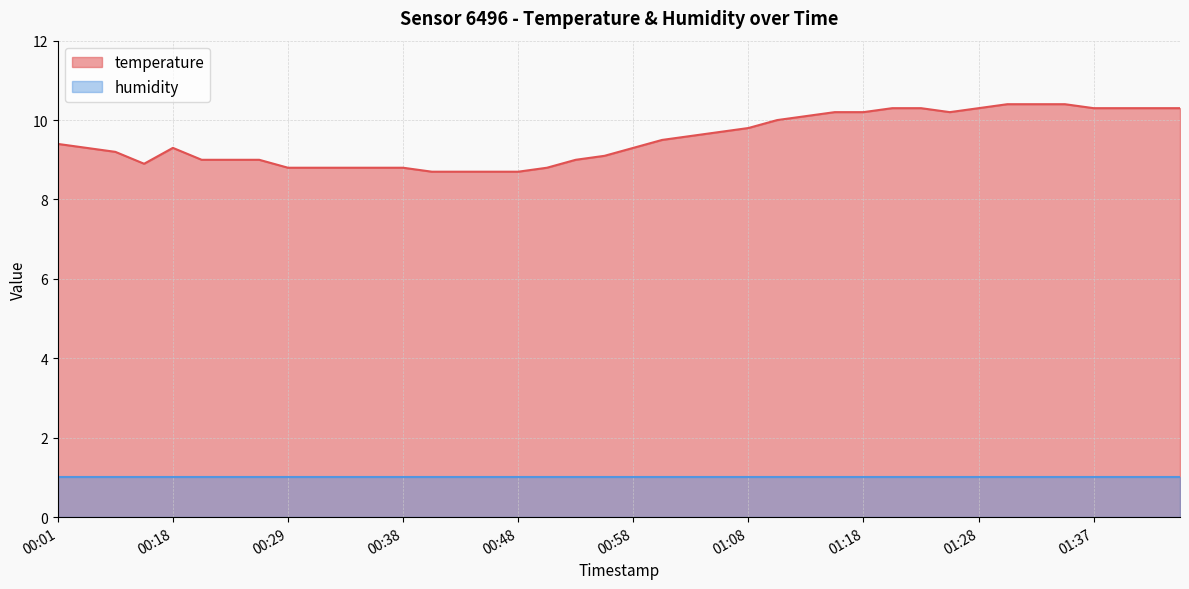

How many data points are less than 9?

11